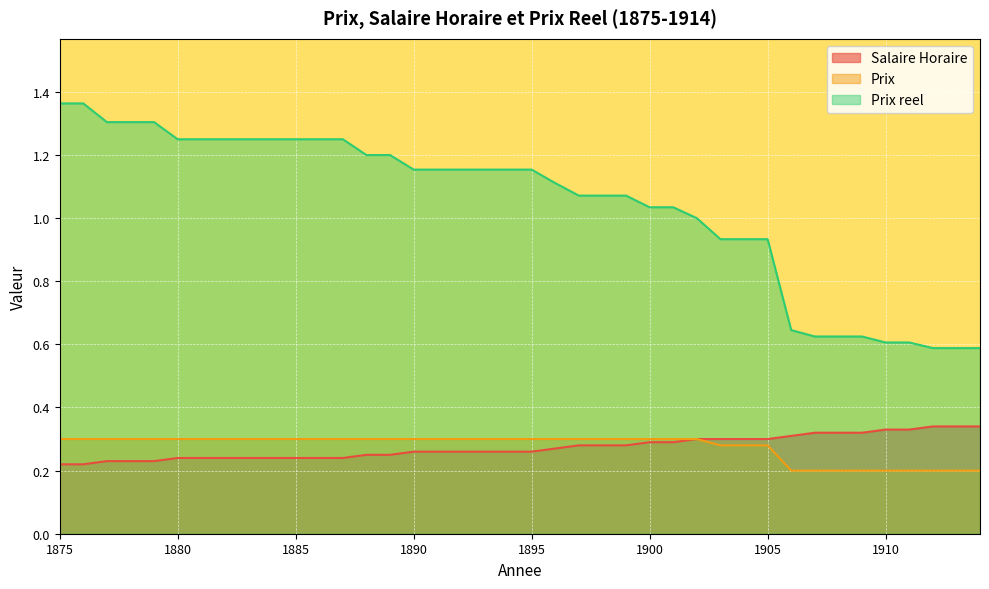

True or false: Prix reel and Salaire Horaire cross at least once.

False